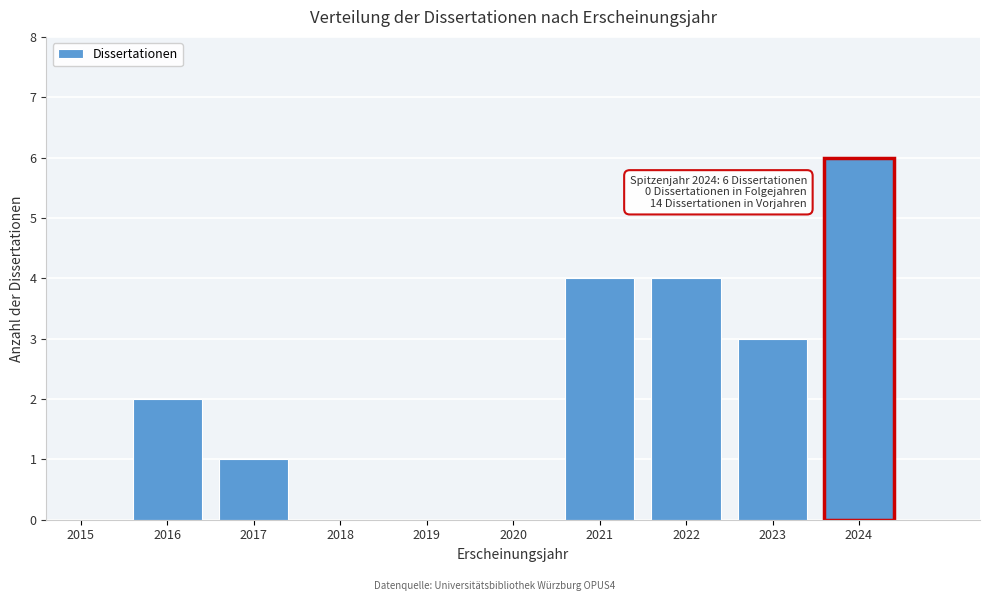

Reading left to right, transcribe all the data shown in this chart.

2015=0	2016=2	2017=1	2018=0	2019=0	2020=0	2021=4	2022=4	2023=3	2024=6